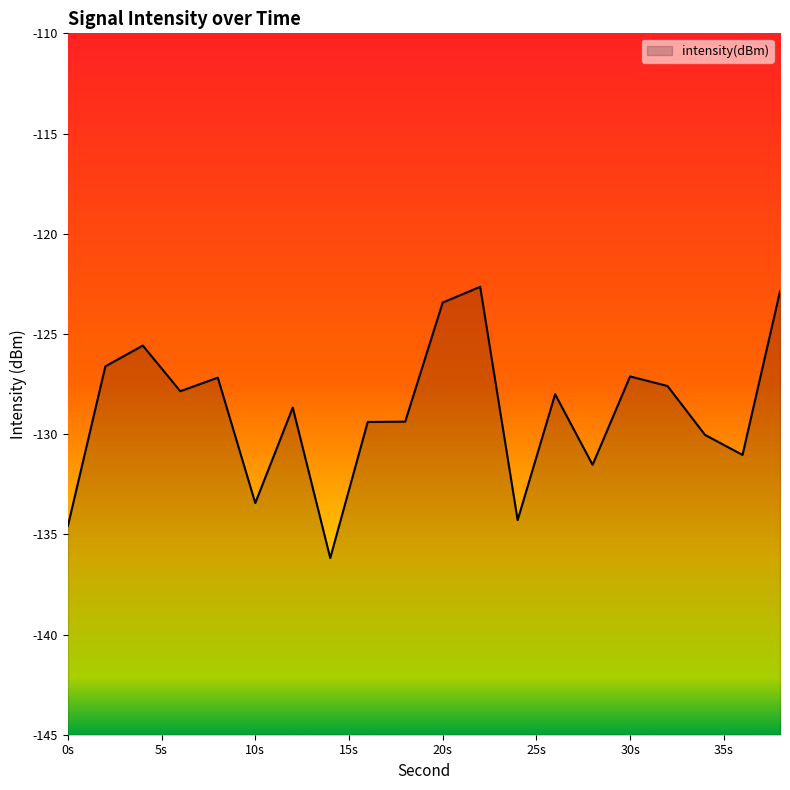

What is the difference between the maximum and minimum values?

13.5